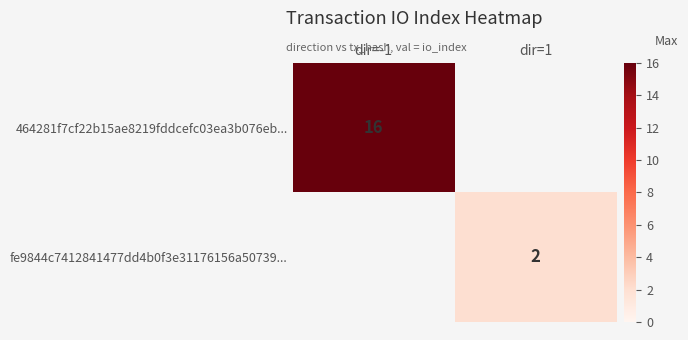

The fe9844c7412841477dd4b0f3e31176156a50739... series shows 1 at dir=1. True or false?

False